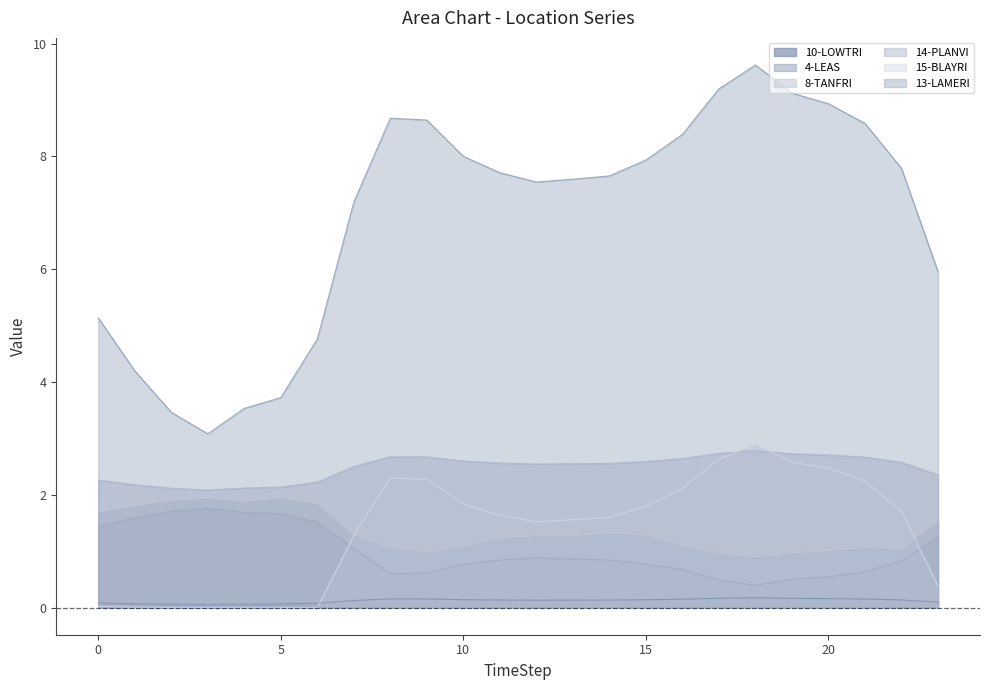

What is the total value across all series at 18?

16.8